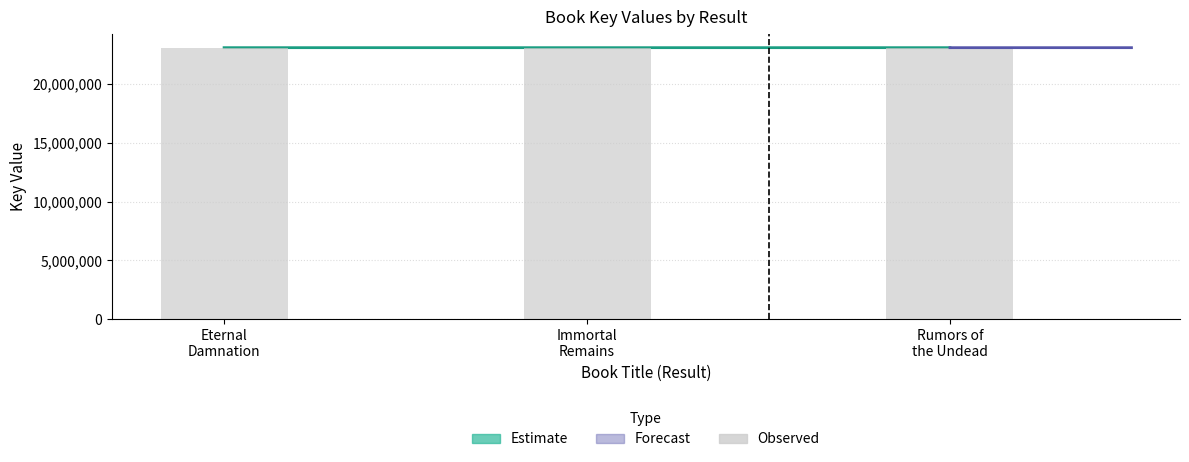

Rank the categories by value from lowest to highest.

Rumors of
the Undead, Immortal
Remains, Eternal
Damnation